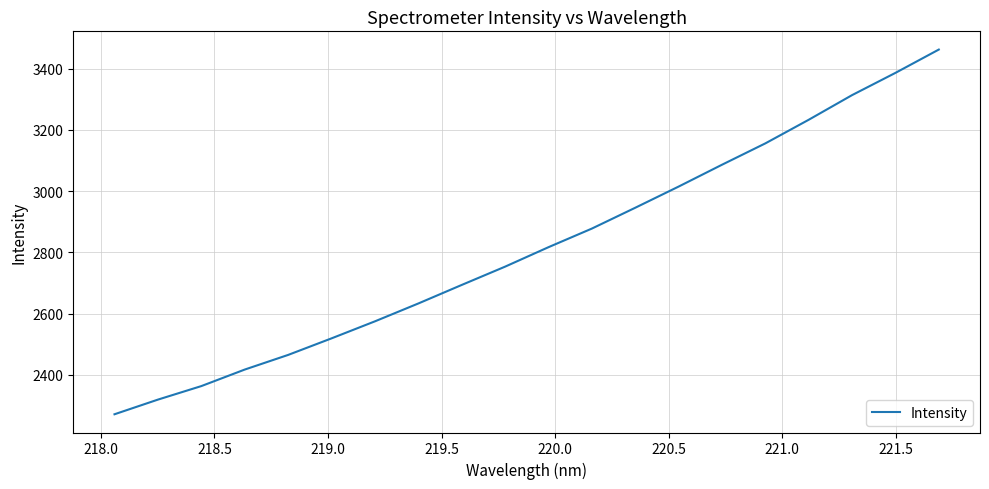

What is the difference between the maximum and minimum values?

1191.1